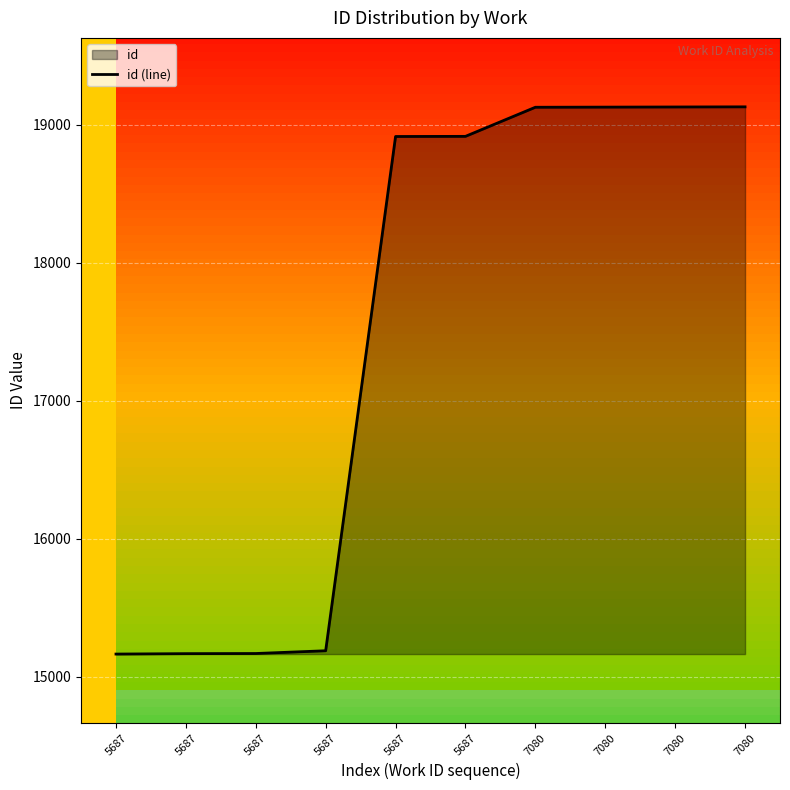

Reading left to right, list all the values displayed in this chart.

15163	15166	15167	15187	18916	18917	19128	19129	19130	19131